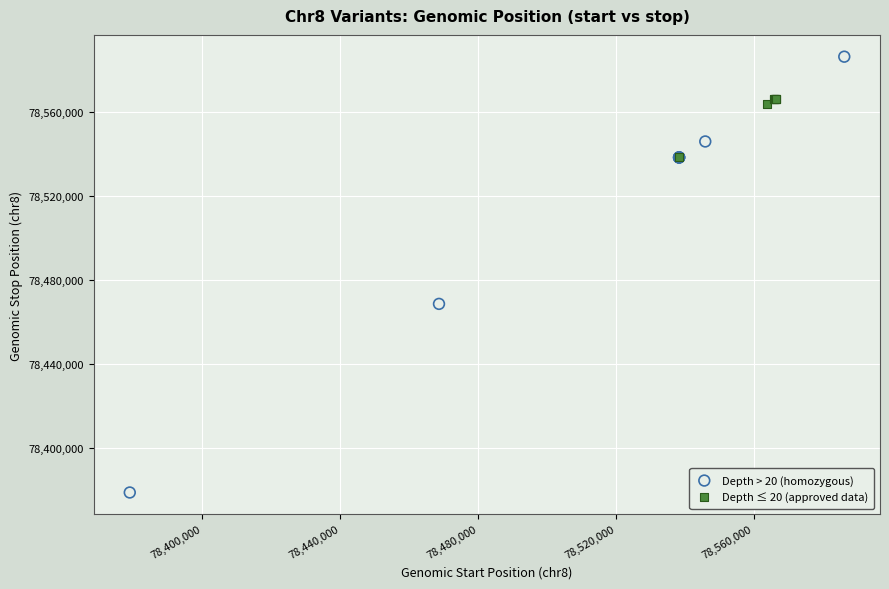

Which series has the largest Y range (max minus min)?

Depth > 20 (homozygous)